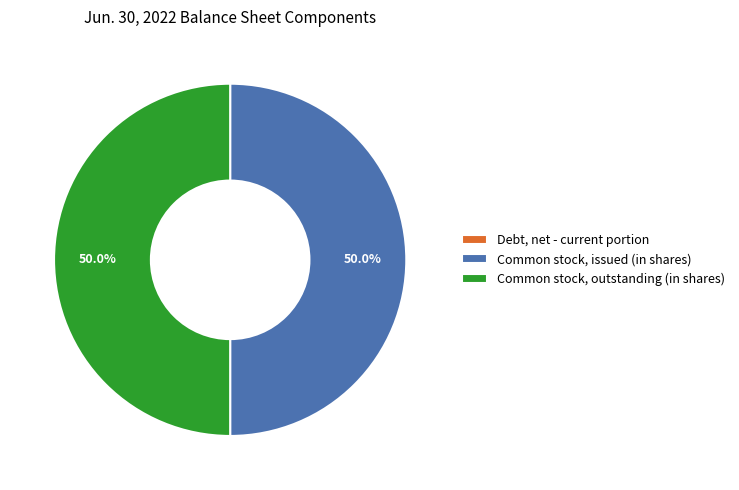

What percentage do Common stock, outstanding (in shares) and Common stock, issued (in shares) together represent?

100.0%